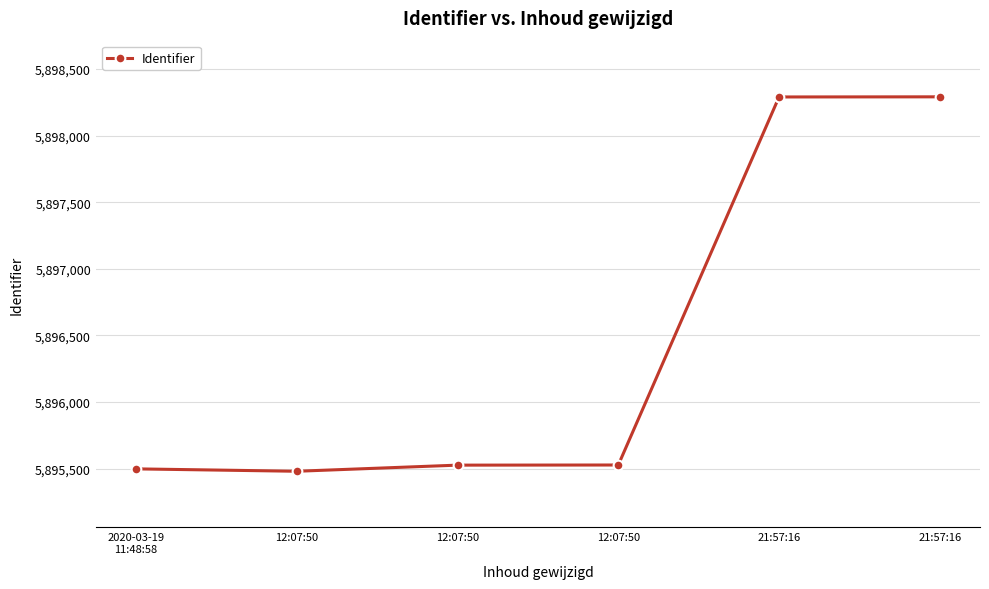

Which label corresponds to the largest value in the chart?

21:57:16